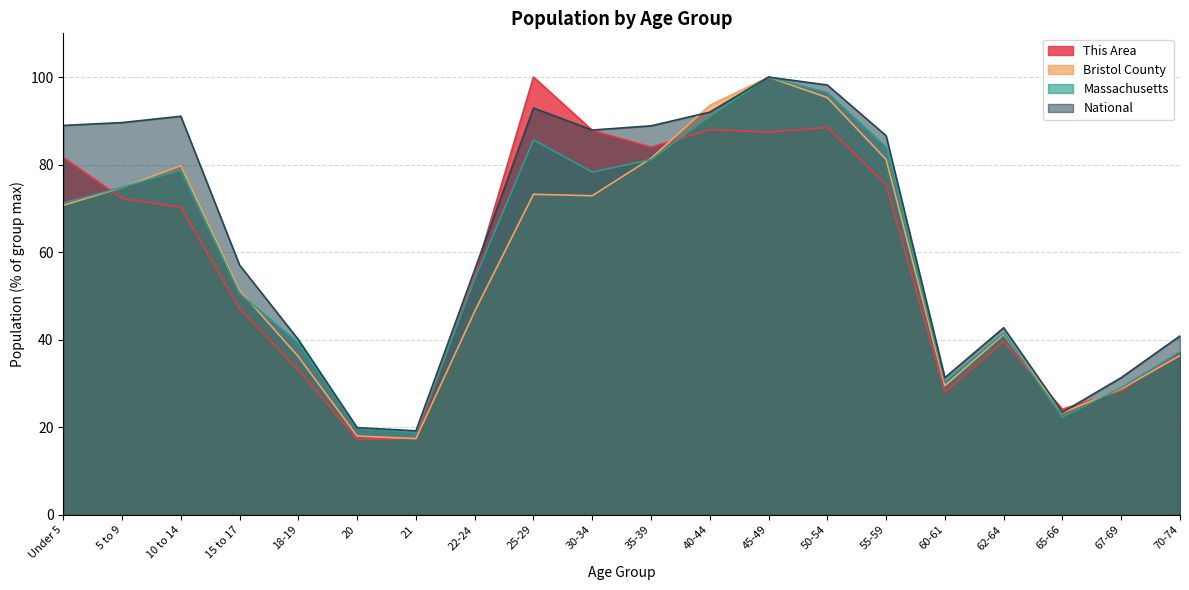

Reading left to right, transcribe all the data shown in this chart.

This Area: Under 5=81.7	5 to 9=72.2	10 to 14=70.3	15 to 17=47.0	18-19=33.0	20=17.2	21=17.4	22-24=54.9	25-29=100.0	30-34=87.8	35-39=84.0	40-44=88.0	45-49=87.4	50-54=88.5	55-59=75.4	60-61=28.0	62-64=39.6	65-66=24.1	67-69=28.3	70-74=37.1
Bristol County: Under 5=70.7	5 to 9=74.8	10 to 14=79.8	15 to 17=51.3	18-19=36.1	20=18.0	21=17.4	22-24=46.5	25-29=73.2	30-34=72.9	35-39=81.4	40-44=93.5	45-49=100.0	50-54=95.3	55-59=81.2	60-61=29.5	62-64=41.2	65-66=23.3	67-69=28.7	70-74=36.4
Massachusetts: Under 5=71.2	5 to 9=74.8	10 to 14=78.7	15 to 17=50.5	18-19=39.2	20=19.6	21=18.7	22-24=53.9	25-29=85.7	30-34=78.3	35-39=81.1	40-44=91.0	45-49=100.0	50-54=96.4	55-59=84.0	60-61=30.4	62-64=41.5	65-66=22.3	67-69=29.0	70-74=37.3
National: Under 5=89.0	5 to 9=89.6	10 to 14=91.1	15 to 17=57.0	18-19=40.0	20=19.9	21=19.2	22-24=56.0	25-29=92.9	30-34=87.9	35-39=88.9	40-44=92.0	45-49=100.0	50-54=98.2	55-59=86.6	60-61=31.3	62-64=42.7	65-66=23.4	67-69=31.3	70-74=40.9